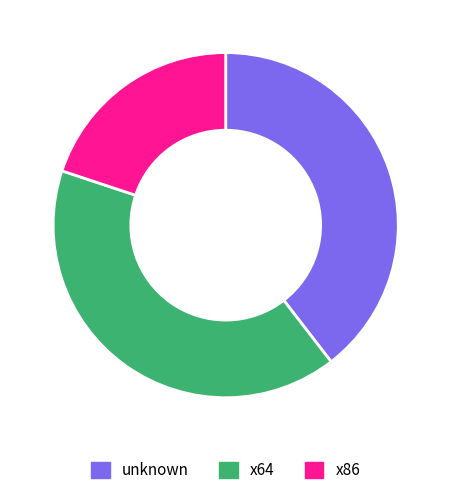

Does x64 represent more than half of the total?

No